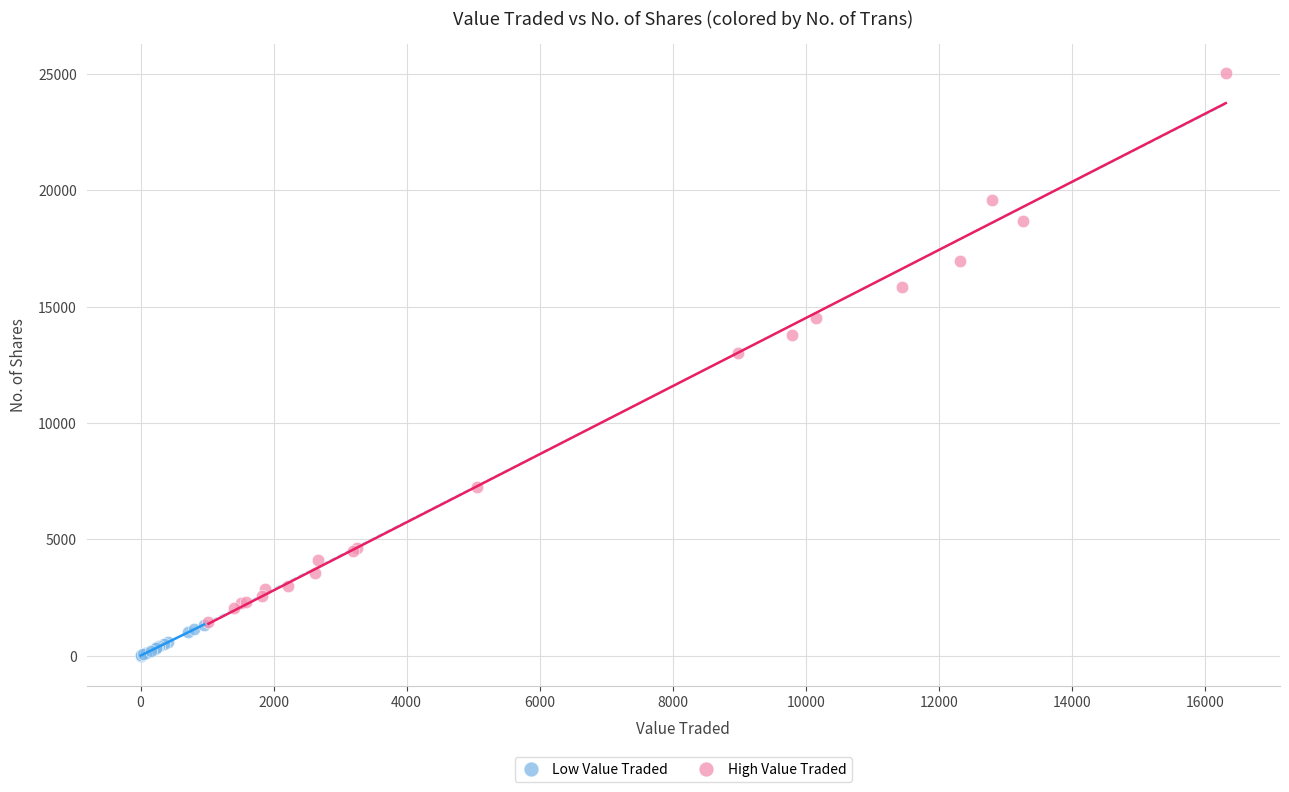

What are all the series names shown in the legend?

Low Value Traded, High Value Traded